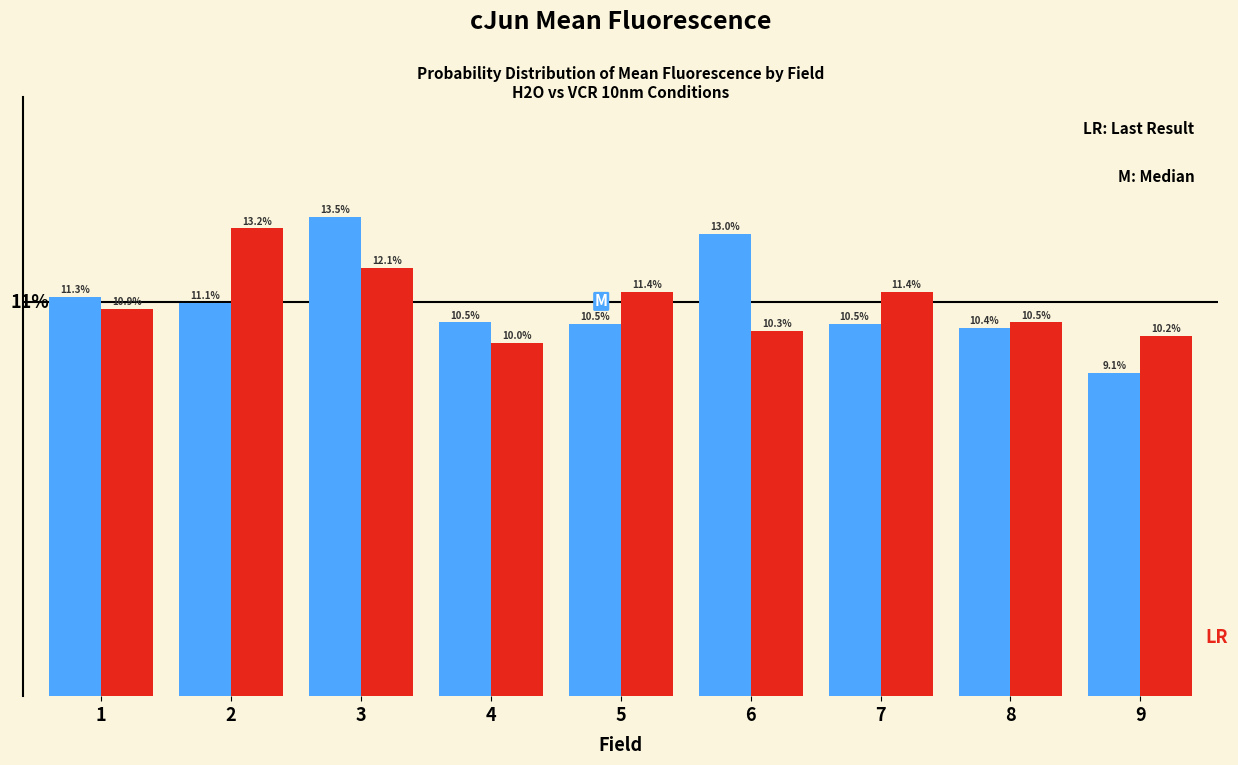

Does the chart contain stacked bars?

No